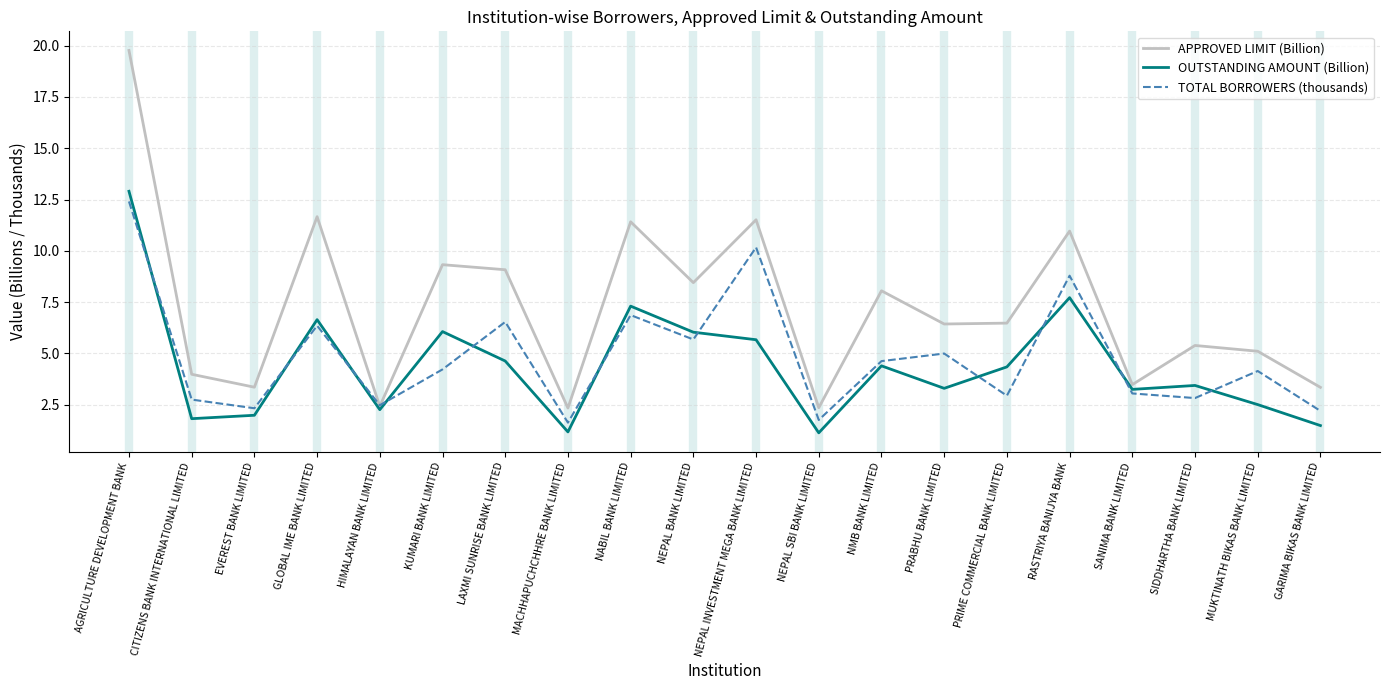

What position from the left is NEPAL BANK LIMITED?

10